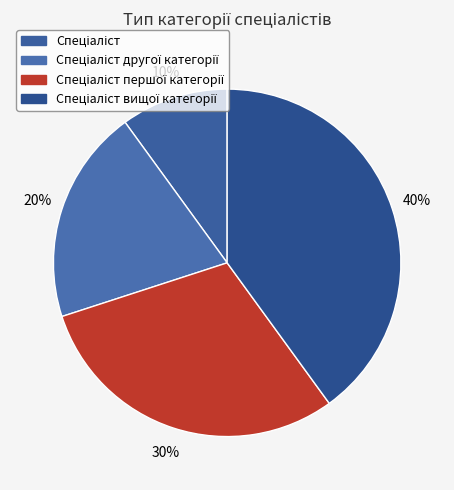

Approximately how many times larger is the value at Спеціаліст першої категорії compared to Спеціаліст другої категорії?

1.5